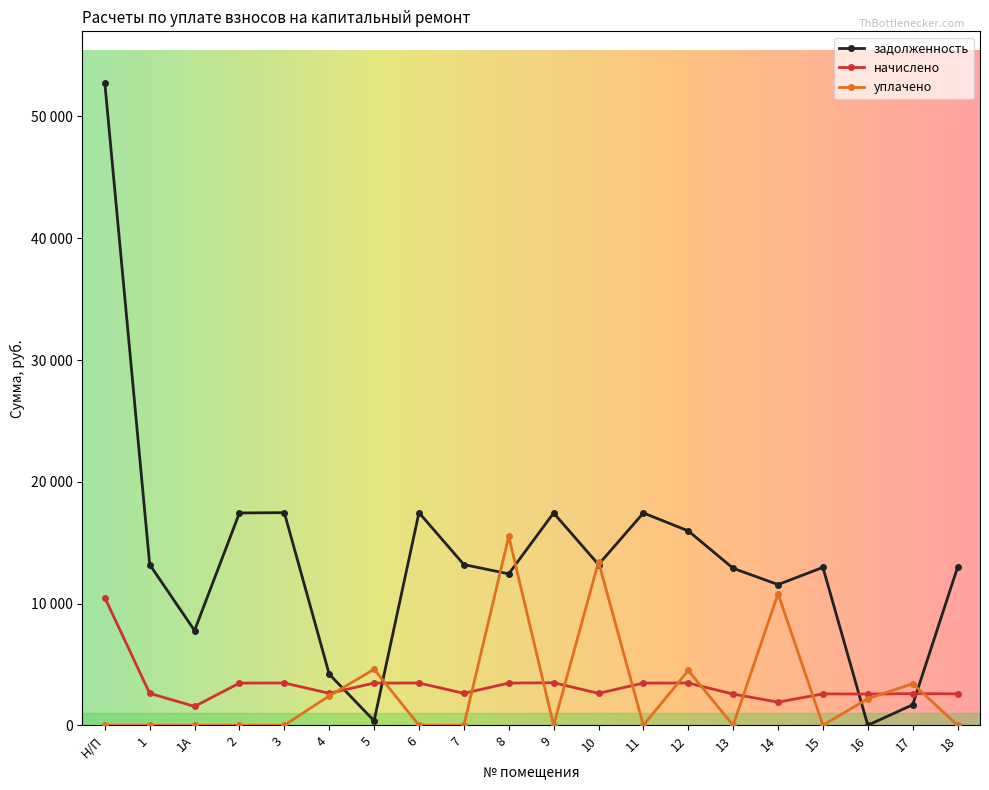

Does the chart have visible grid lines?

No